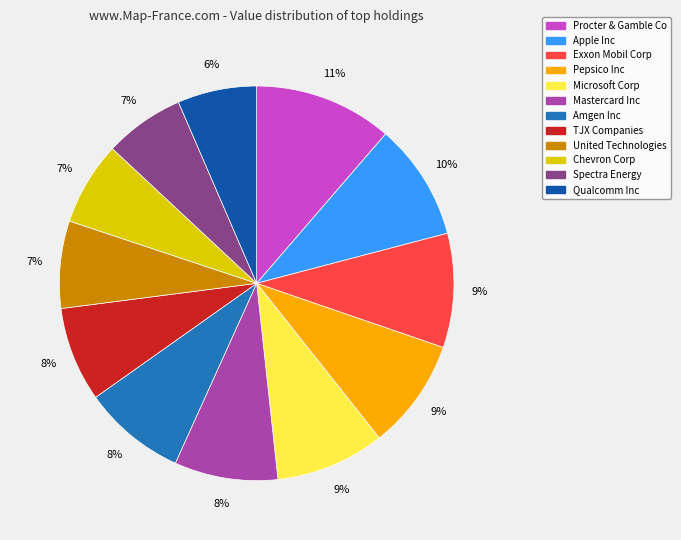

Which has a higher value, Qualcomm Inc or United Technologies?

United Technologies